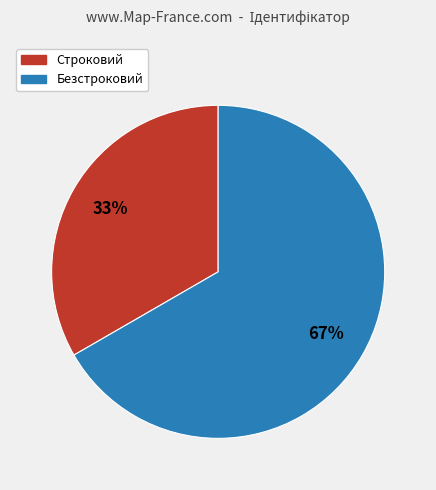

Which slice is the largest?

Безстроковий